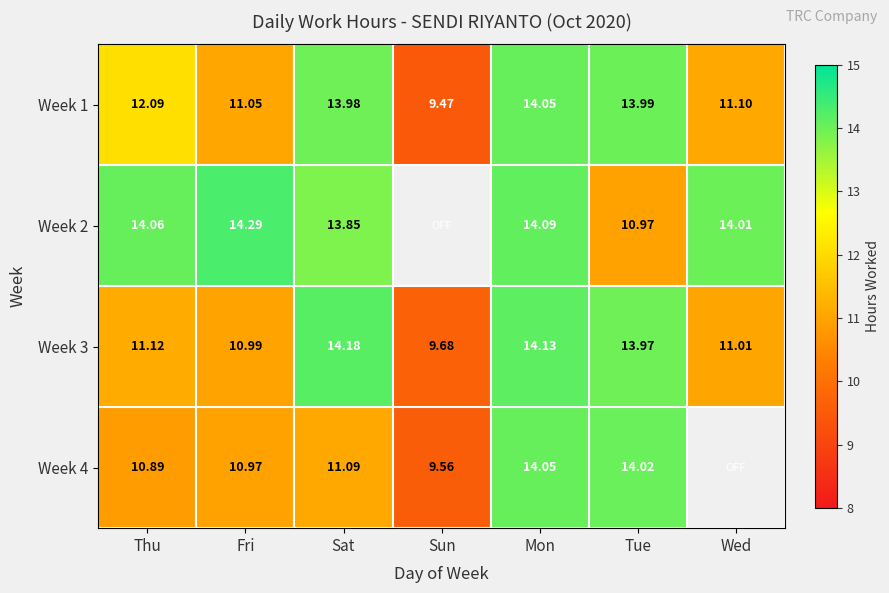

Which category has the lowest value in the Week 1 series?

Sun